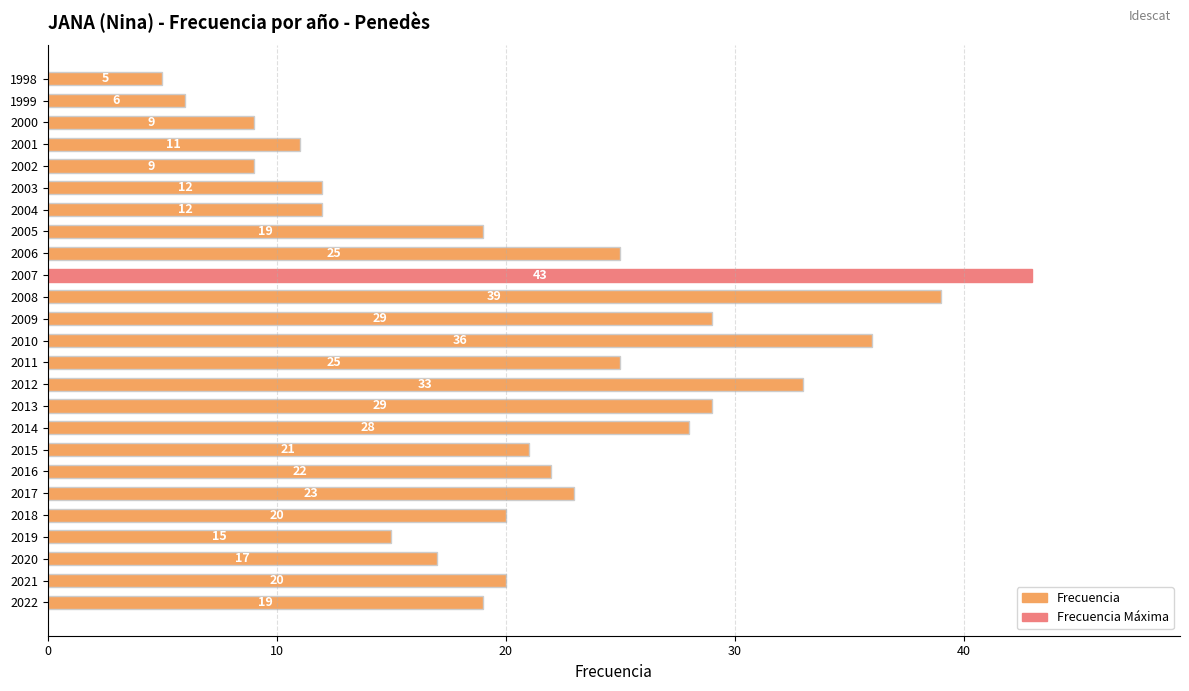

True or false: the data shows 6 at 2018.

False